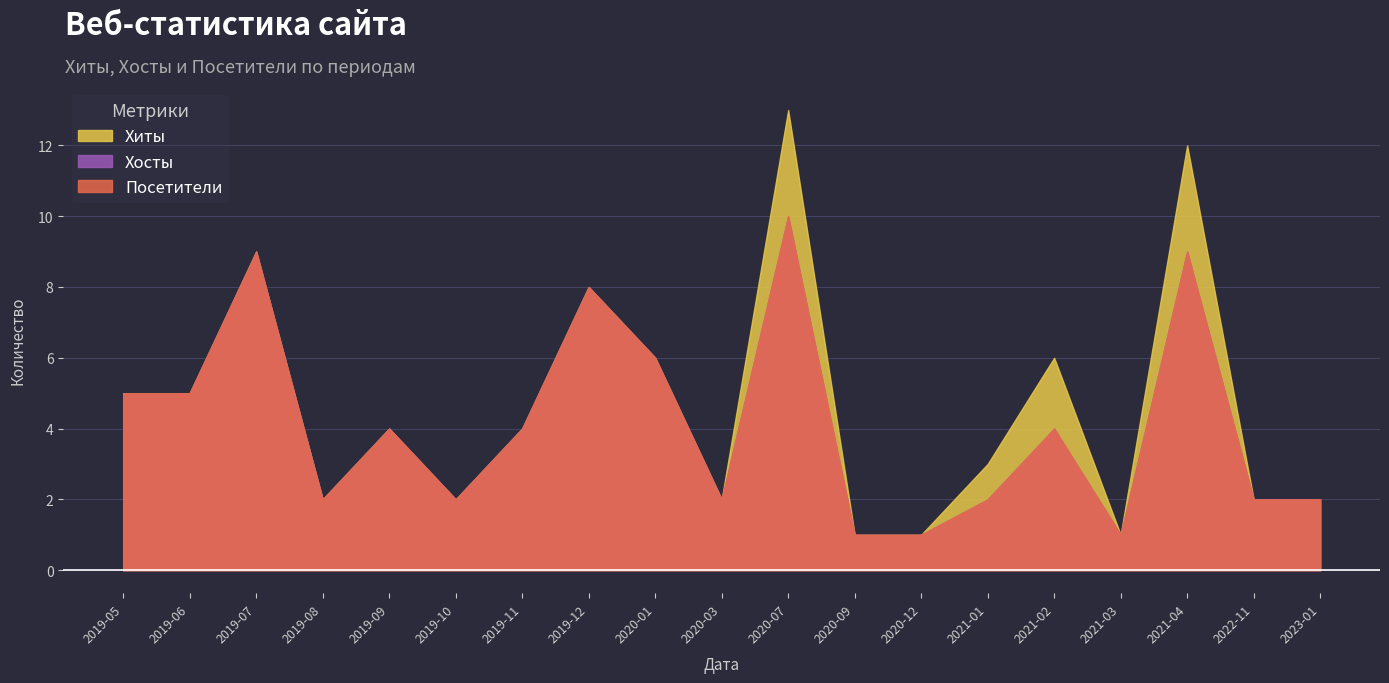

What is the sum of all Хосты values?

48